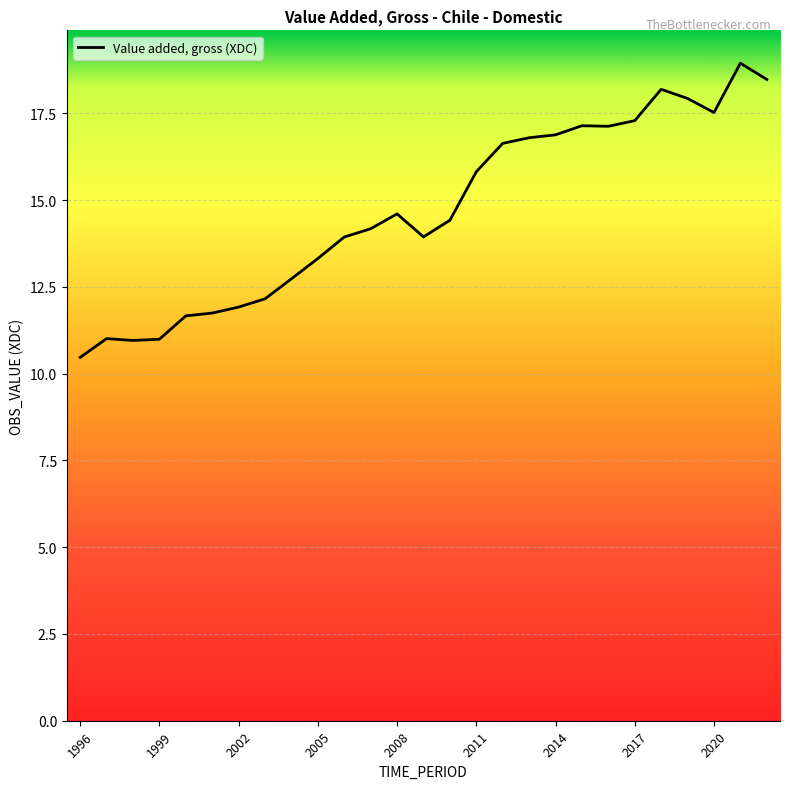

What is the difference between the maximum and minimum values?

8.5